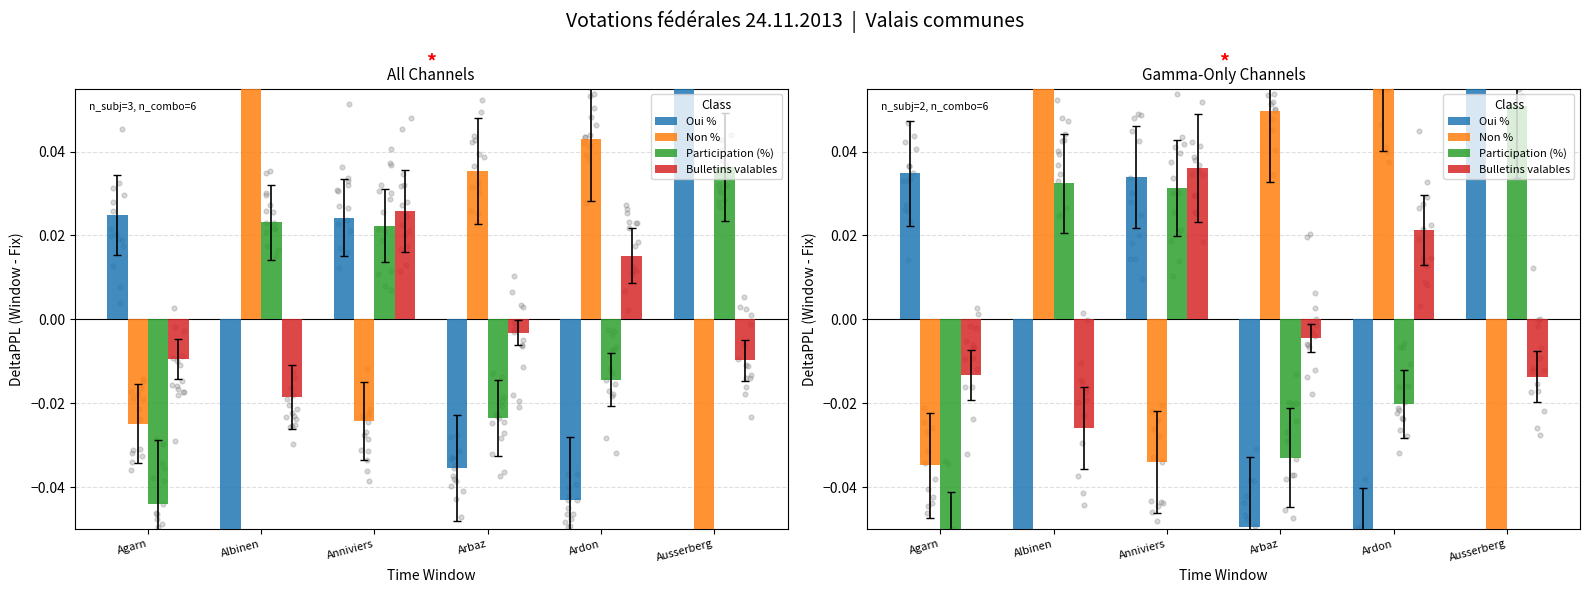

At how many categories does at least one series exceed 0?

6